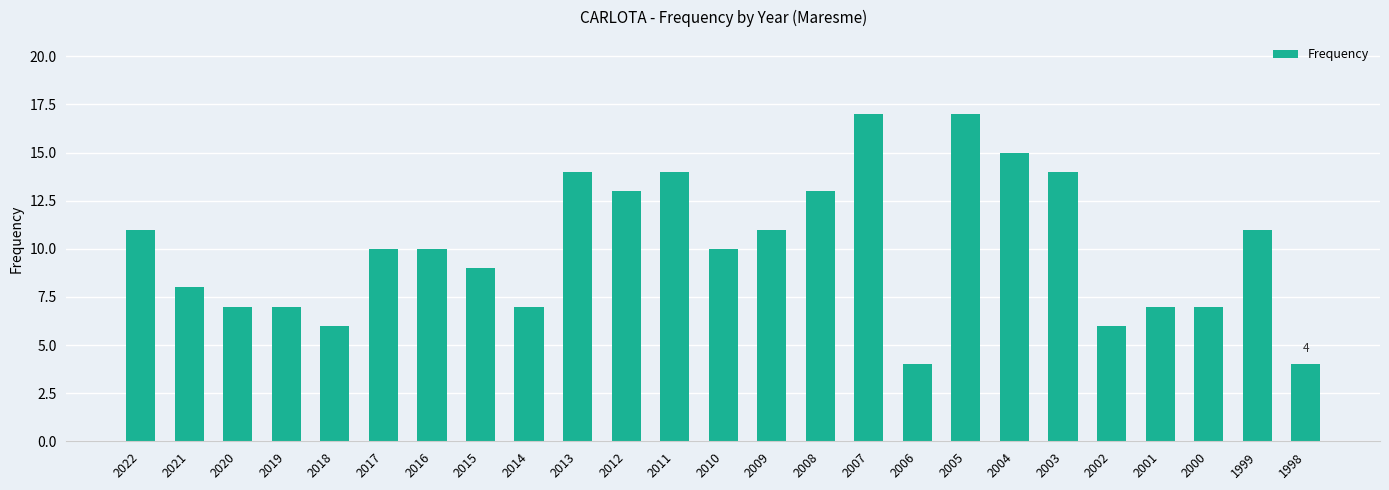

The chart shows a value of 6 at 2012. True or false?

False